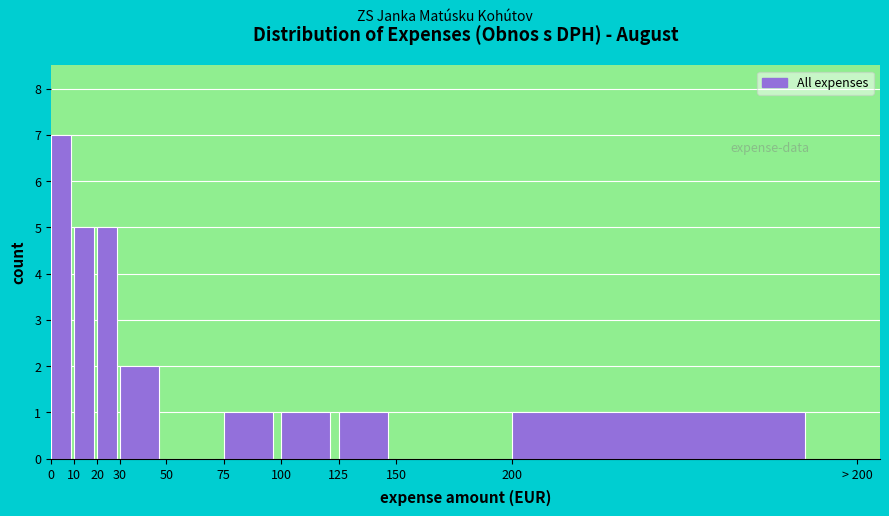

Reading left to right, what are all the values shown in this chart?

0=7	10=5	20=5	30=2	50=0	75=1	100=1	125=1	150=0	200=1